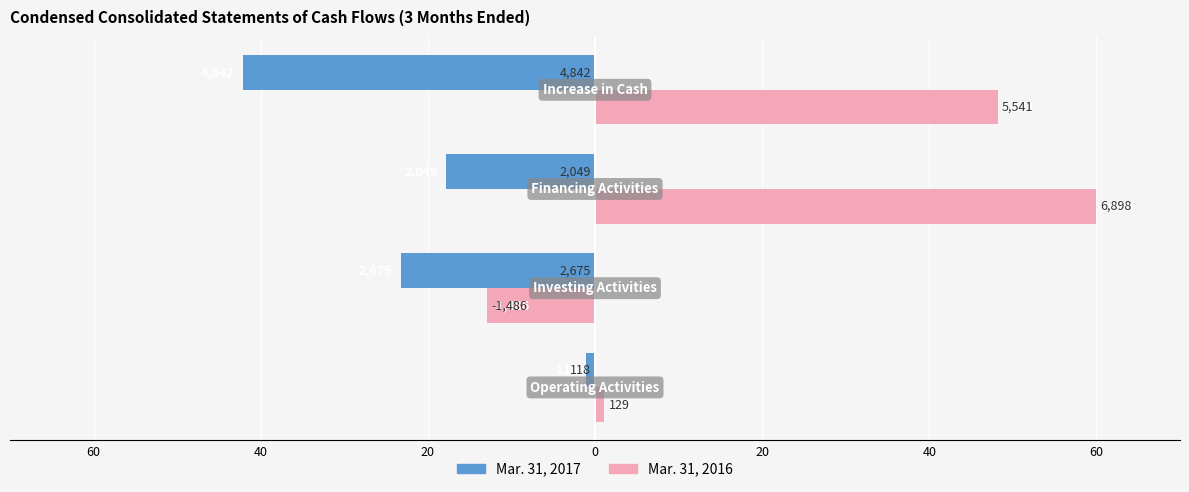

What are all the series names shown in the legend?

Mar. 31, 2017, Mar. 31, 2016